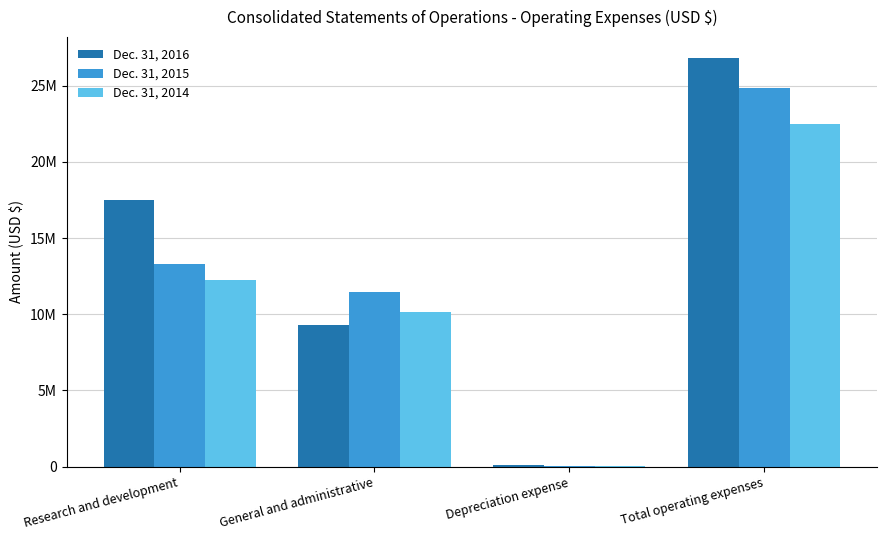

What is the total value across all series at Research and development?

43080416